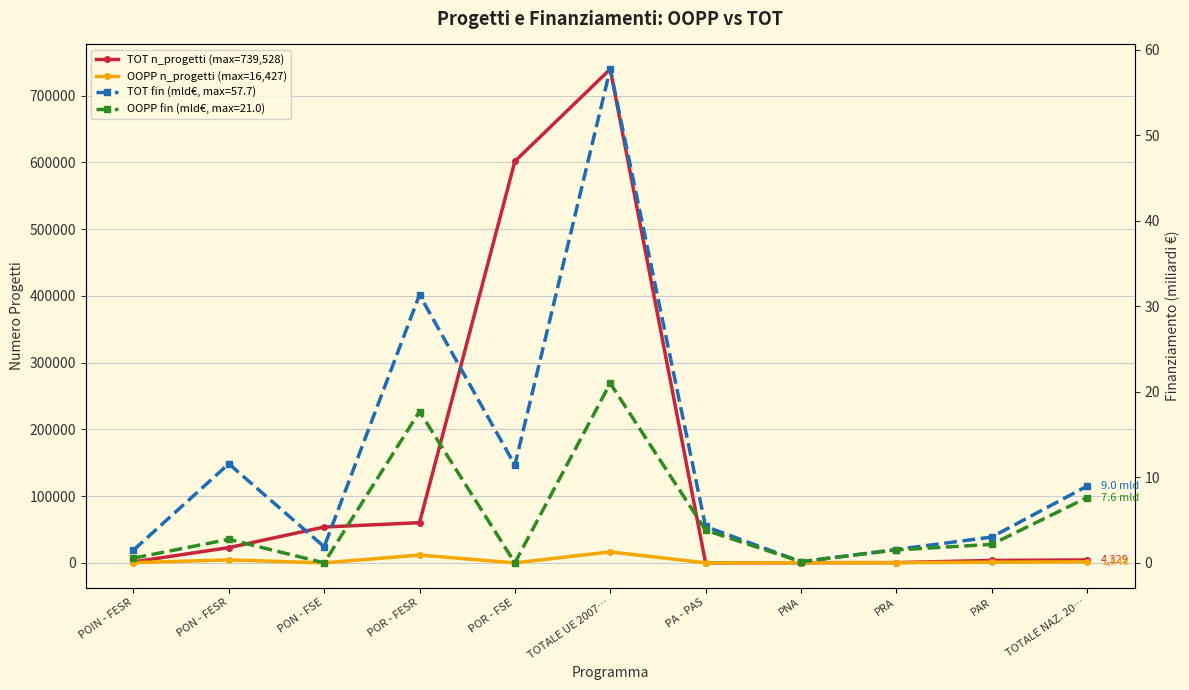

What is the difference between the OOPP n_progetti (max=16,427) values at POIN - FESR and PAR?

691